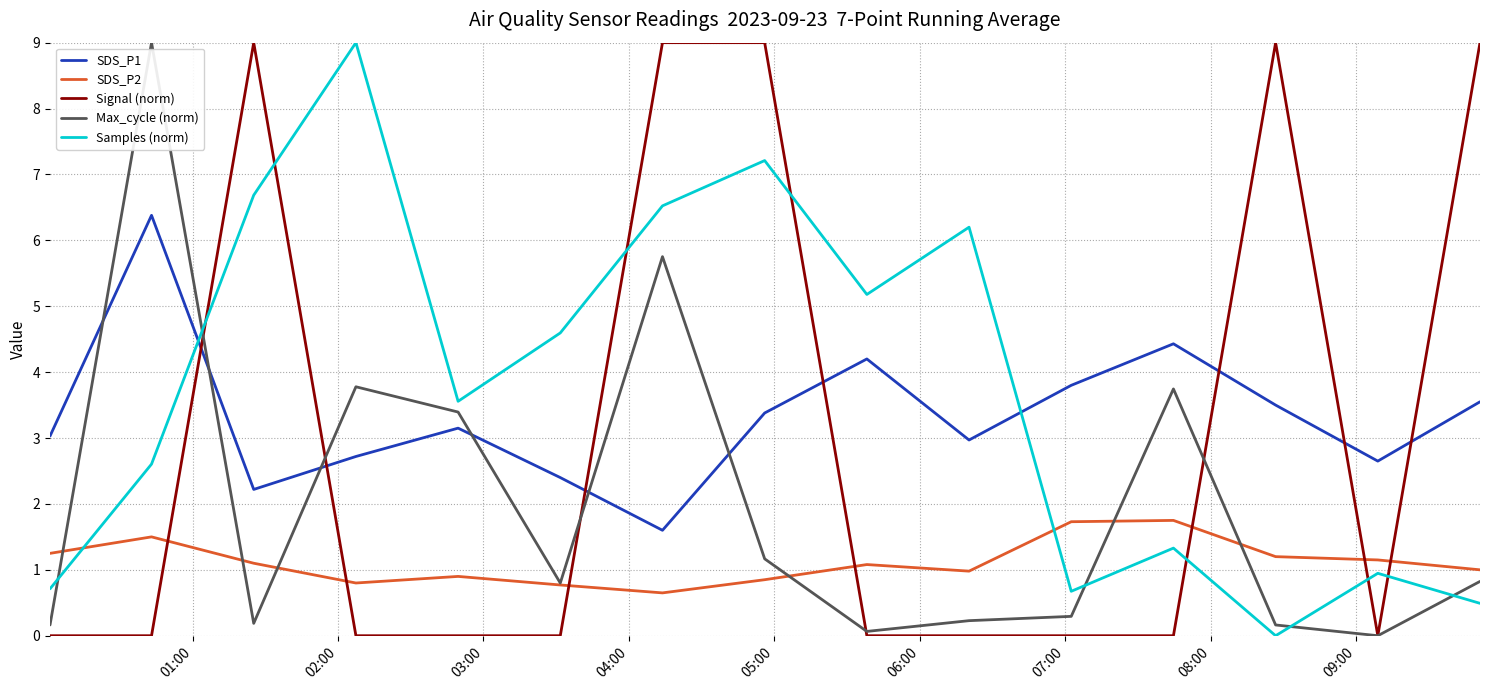

What are all the series names shown in the legend?

SDS_P1, SDS_P2, Signal (norm), Max_cycle (norm), Samples (norm)